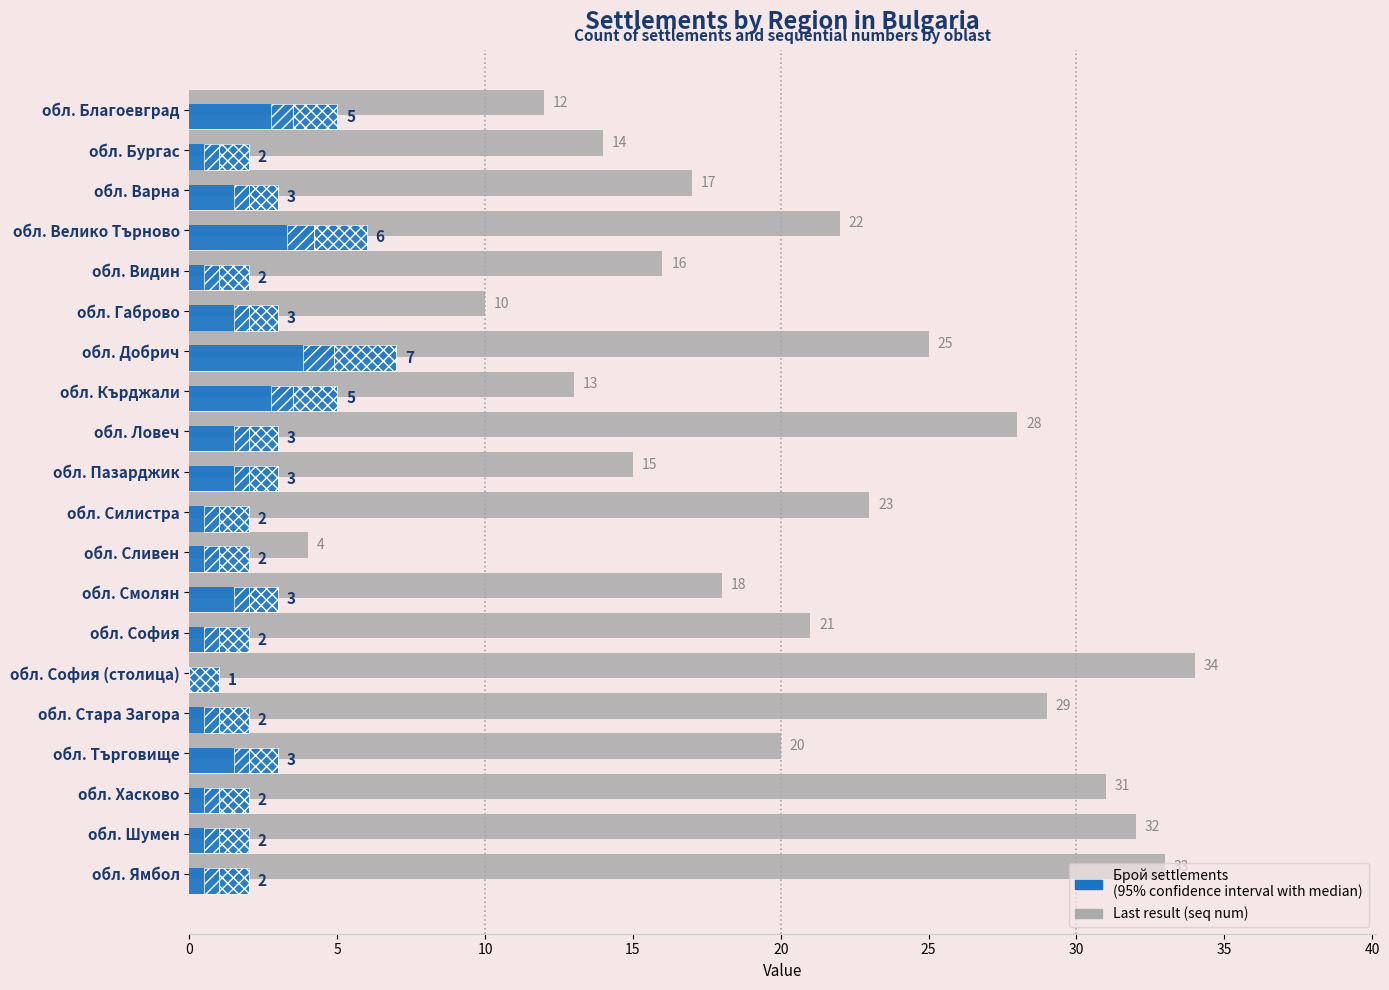

The Брой settlements series shows 2 at обл. Шумен. True or false?

True